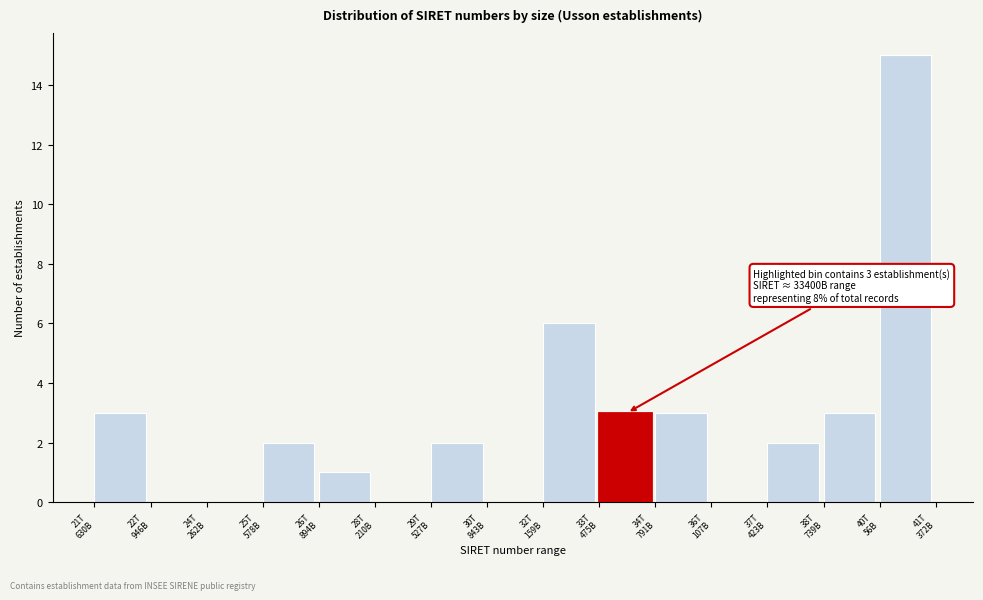

What is the maximum value shown in the chart?

15